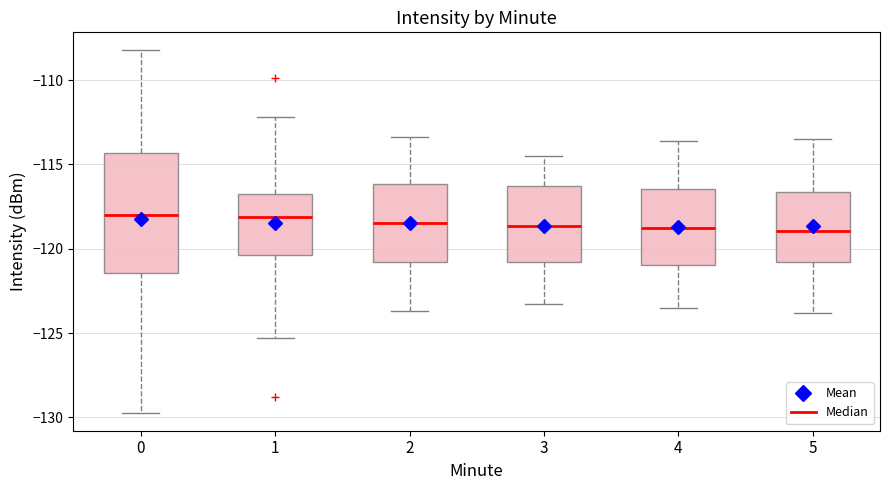

Comparing the boxes themselves (not the whiskers), which one is the tallest?

0